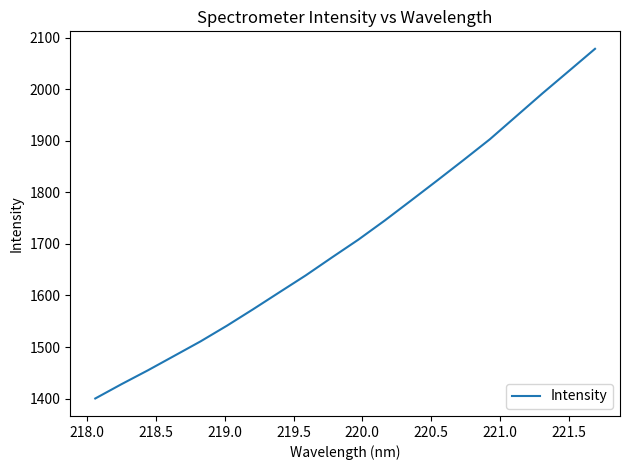

What is the smallest value displayed?

1400.2